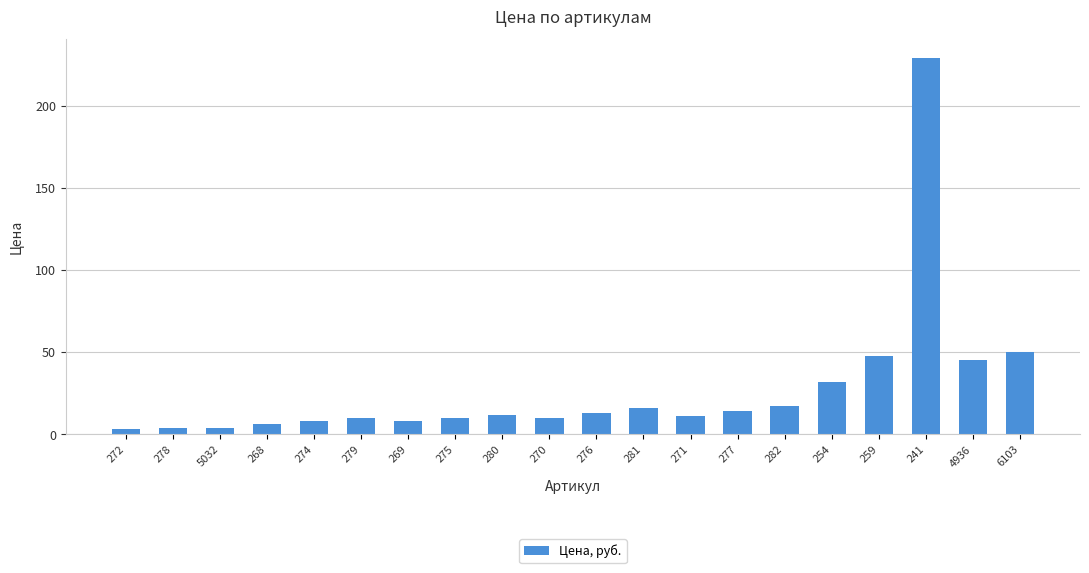

What is the sum of the values at 278 and 275?

14